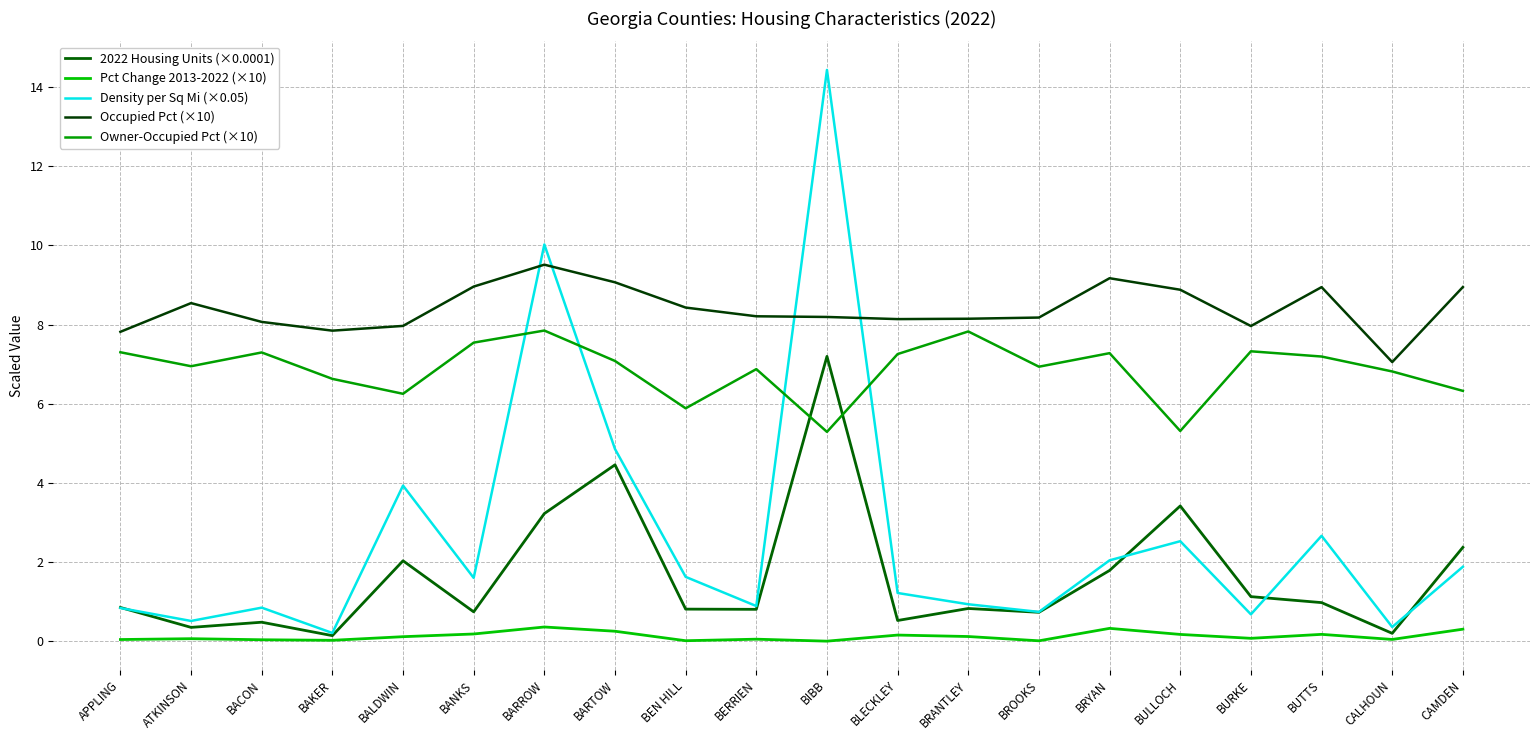

At which category is the sum across all series the highest?

BIBB